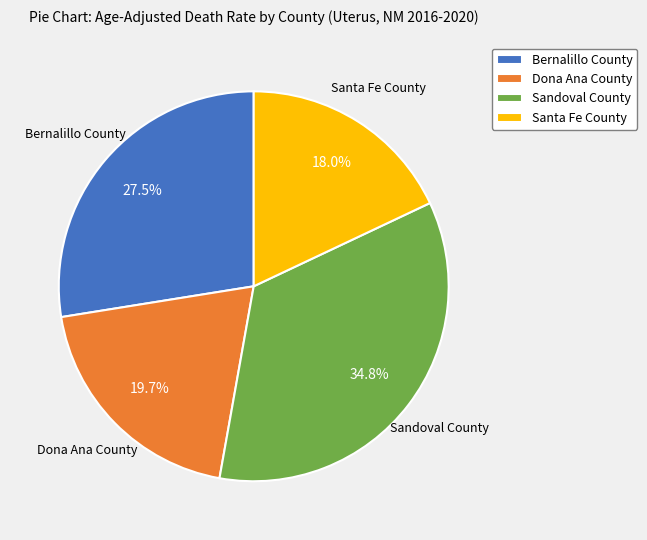

To the nearest percent, what is the average slice percentage?

25%